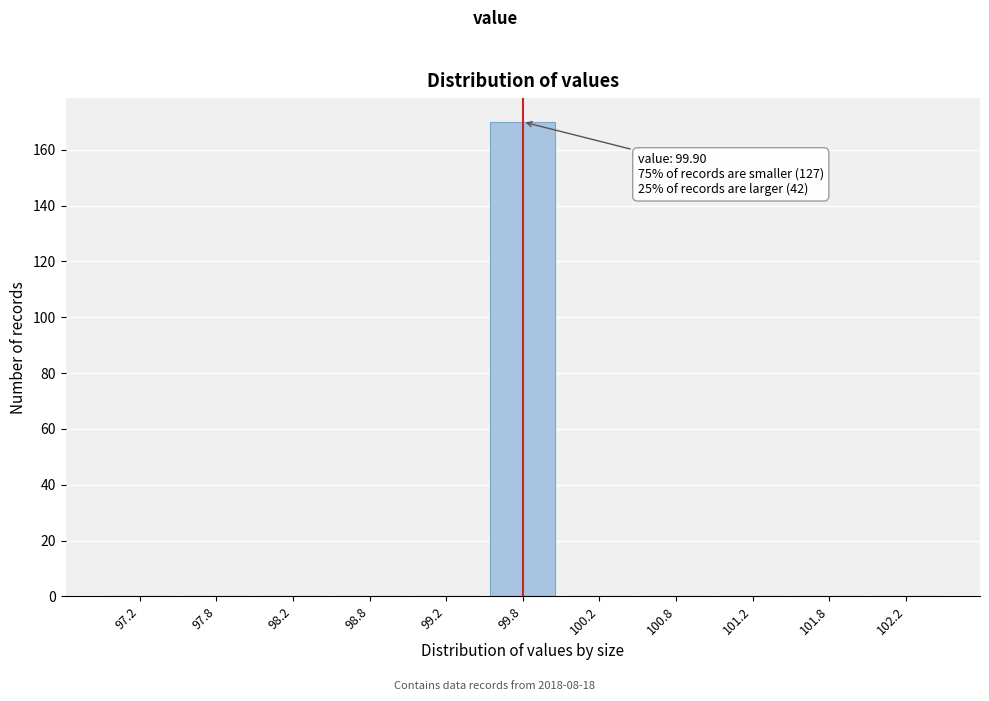

Reading left to right, extract all data points from this chart.

97.2=0	97.8=0	98.2=0	98.8=0	99.2=0	99.8=170	100.2=0	100.8=0	101.2=0	101.8=0	102.2=0